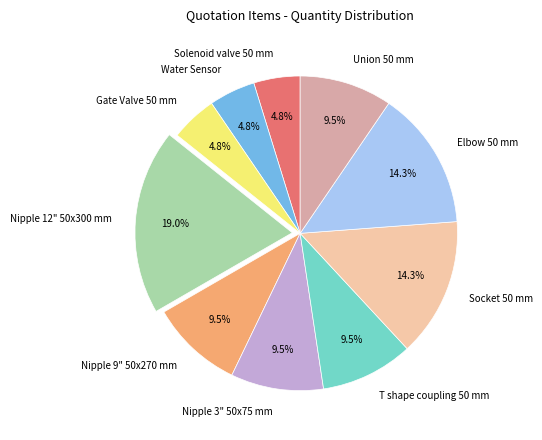

What is the largest slice in the pie chart?

Nipple 12" 50x300 mm